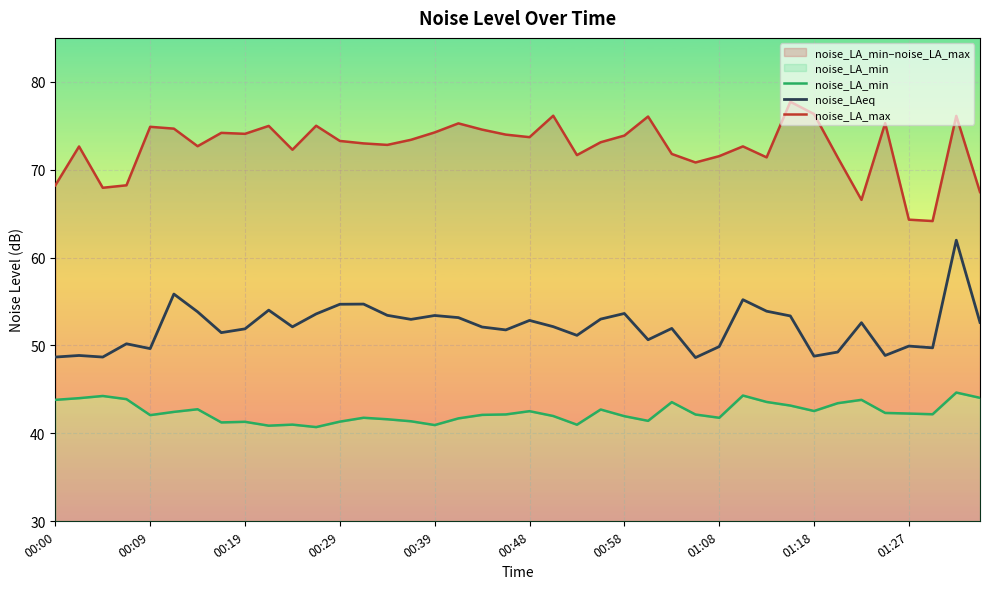

The value of noise_LA_max at 21 is 76.1. True or false?

True